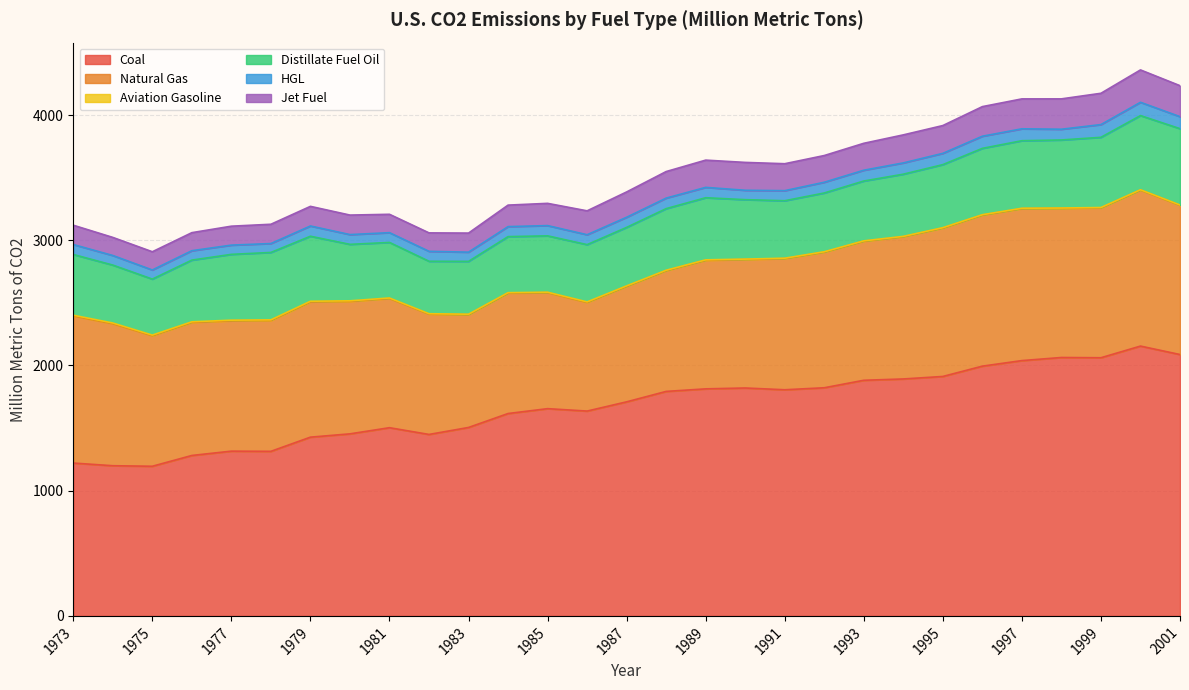

Reading left to right, transcribe all the data shown in this chart.

Coal: 1973=1220.6	1974=1199.3	1975=1195.0	1976=1281.2	1977=1315.7	1978=1314.2	1979=1427.5	1980=1453.8	1981=1502.9	1982=1449.1	1983=1504.8	1984=1616.1	1985=1655.0	1986=1635.7	1987=1709.5	1988=1792.7	1989=1813.1	1990=1820.0	1991=1805.9	1992=1821.9	1993=1881.7	1994=1892.2	1995=1912.1	1996=1994.5	1997=2038.8	1998=2063.6	1999=2061.6	2000=2154.7	2001=2087.3
Natural Gas: 1973=1174.9	1974=1134.2	1975=1042.5	1976=1062.8	1977=1041.1	1978=1045.2	1979=1080.5	1980=1058.1	1981=1032.1	1982=960.9	1983=901.1	1984=962.3	1985=926.5	1986=867.9	1987=923.0	1988=964.4	1989=1027.0	1990=1026.3	1991=1047.8	1992=1083.3	1993=1110.7	1994=1136.0	1995=1185.4	1996=1206.7	1997=1213.8	1998=1191.3	1999=1196.9	2000=1246.0	2001=1191.8
Aviation Gasoline: 1973=5.8	1974=5.7	1975=4.9	1976=4.7	1977=4.9	1978=4.9	1979=4.9	1980=4.4	1981=3.9	1982=3.2	1983=3.3	1984=3.0	1985=3.5	1986=4.1	1987=3.2	1988=3.4	1989=3.3	1990=3.1	1991=2.9	1992=2.8	1993=2.7	1994=2.6	1995=2.7	1996=2.6	1997=2.7	1998=2.5	1999=2.7	2000=2.5	2001=2.4
Distillate Fuel Oil: 1973=485.0	1974=462.4	1975=447.2	1976=492.7	1977=525.6	1978=538.2	1979=519.2	1980=450.8	1981=443.6	1982=418.9	1983=422.1	1984=447.6	1985=450.1	1986=457.3	1987=467.1	1988=491.9	1989=496.1	1990=474.7	1991=459.0	1992=469.4	1993=477.9	1994=496.6	1995=503.5	1996=529.9	1997=539.5	1998=543.3	1999=560.7	2000=592.2	2001=609.5
HGL: 1973=79.5	1974=76.6	1975=72.8	1976=75.0	1977=73.8	1978=71.2	1979=81.9	1980=78.0	1981=77.9	1982=79.3	1983=73.6	1984=79.8	1985=81.9	1986=79.0	1987=80.8	1988=84.0	1989=82.6	1990=74.9	1991=80.3	1992=85.7	1993=86.1	1994=90.1	1995=90.0	1996=96.9	1997=95.1	1998=85.8	1999=101.6	2000=106.0	2001=95.9
Jet Fuel: 1973=154.2	1974=144.4	1975=145.6	1976=144.1	1977=151.3	1978=153.9	1979=156.8	1980=155.8	1981=146.7	1982=147.4	1983=152.3	1984=171.7	1985=177.6	1986=190.8	1987=202.2	1988=212.1	1989=217.6	1990=222.6	1991=215.2	1992=213.4	1993=215.1	1994=223.8	1995=222.1	1996=236.5	1997=238.9	1998=242.4	1999=250.0	2000=258.6	2001=247.4